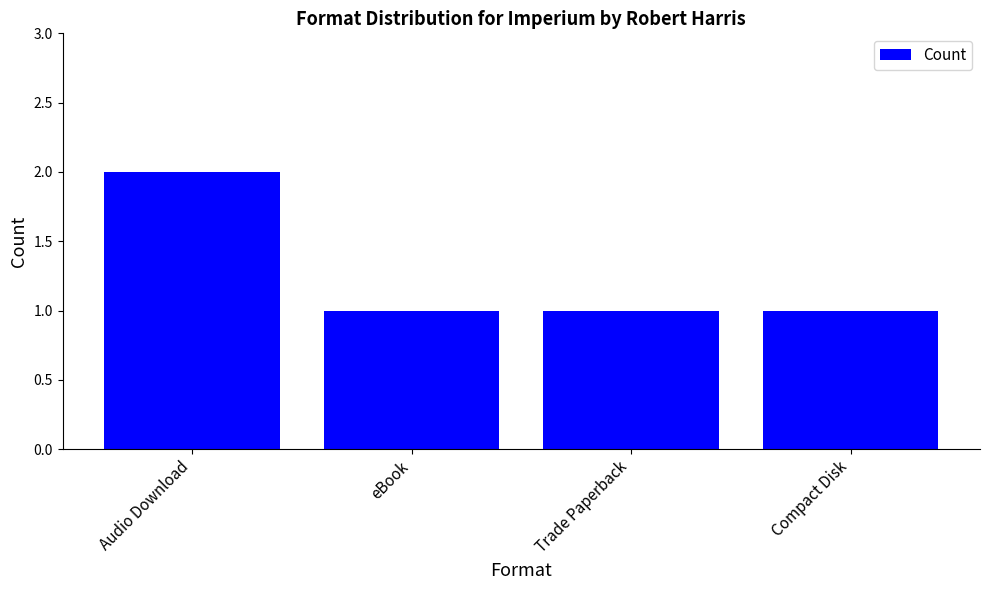

At which category does the chart reach its peak across all series?

Audio Download